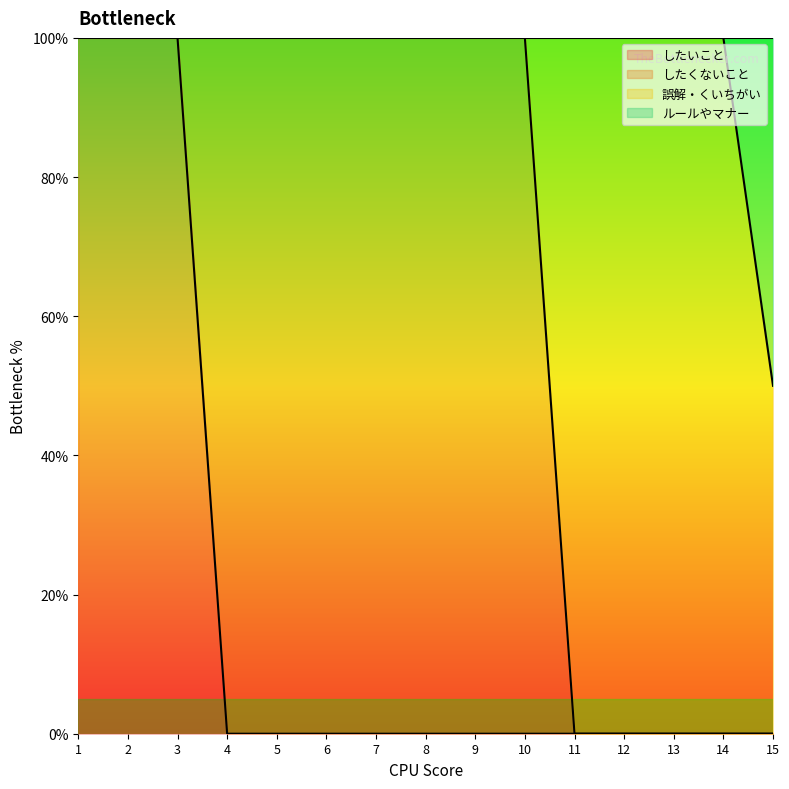

Does the chart have visible grid lines?

No